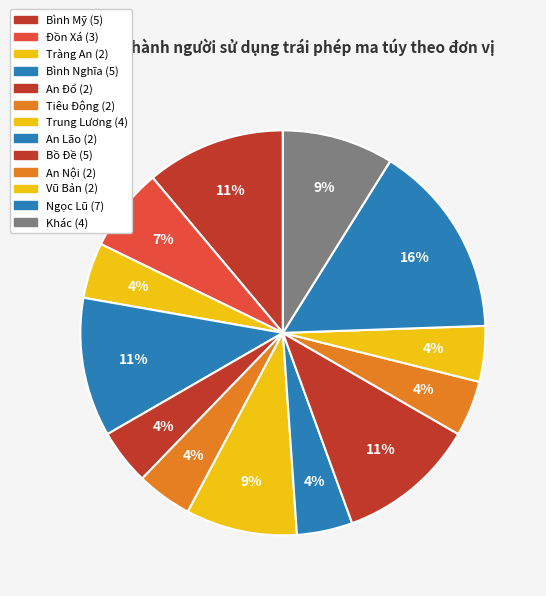

How many segments does this pie chart have?

13